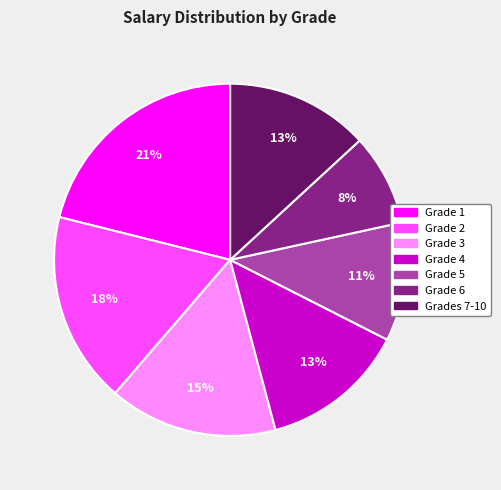

Does Grade 3 account for over 50% of the chart?

No